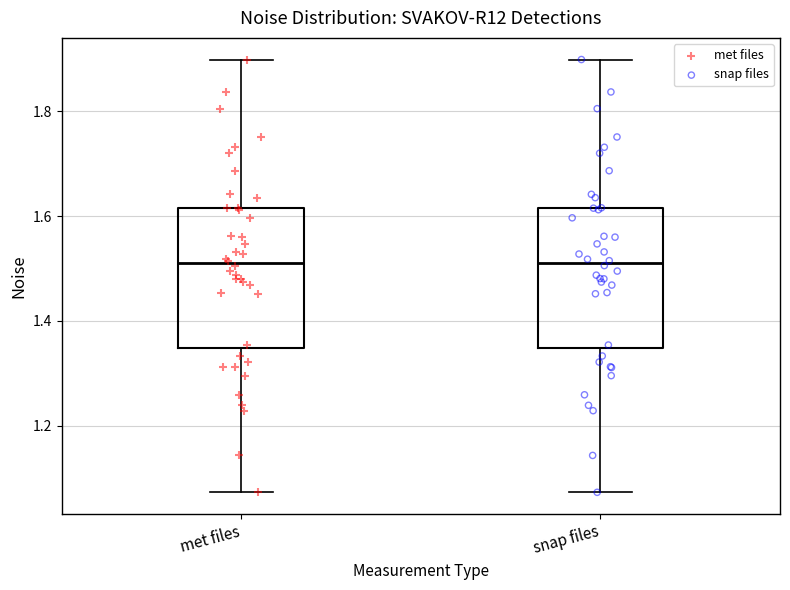

Where does the lower whisker of the box for snap files end on the y-axis? The values are not printed on the chart, so give them approximately, as read against the axis.

1.08